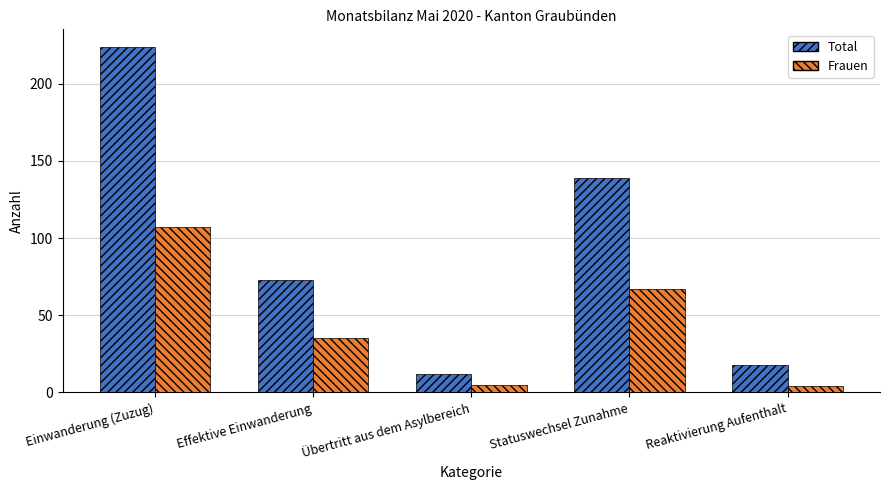

What is the smallest value displayed?

4